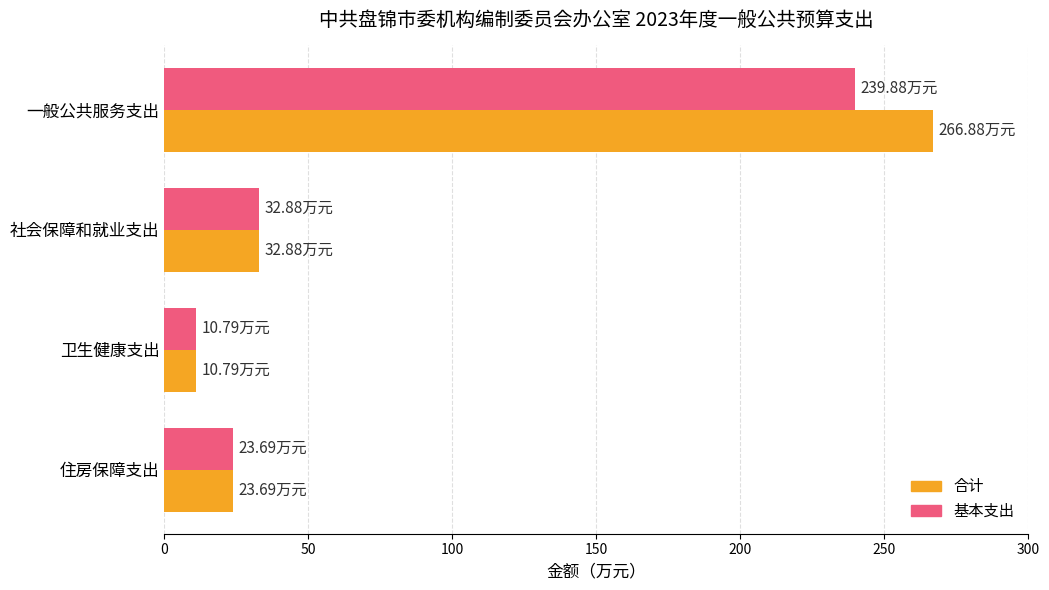

What is the total value across all series at 社会保障和就业支出?

65.8